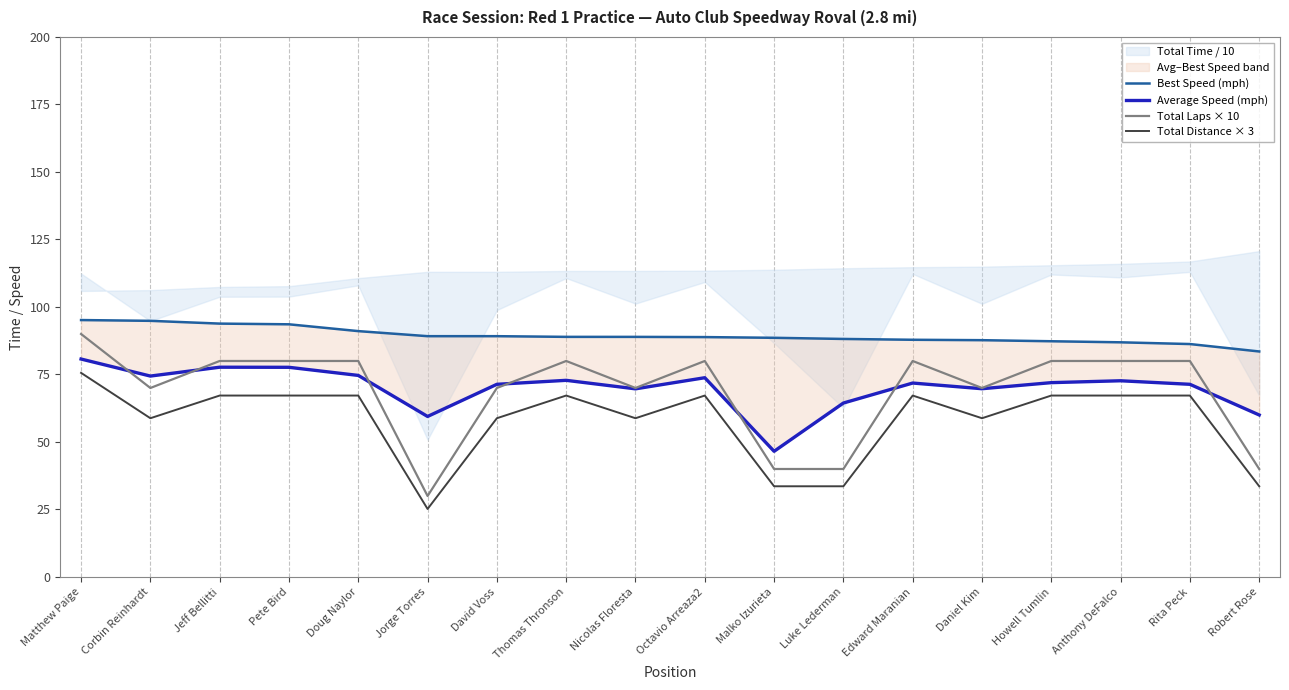

Between Corbin Reinhardt and Octavio Arreaza2, which series saw the biggest shift?

Total Laps × 10